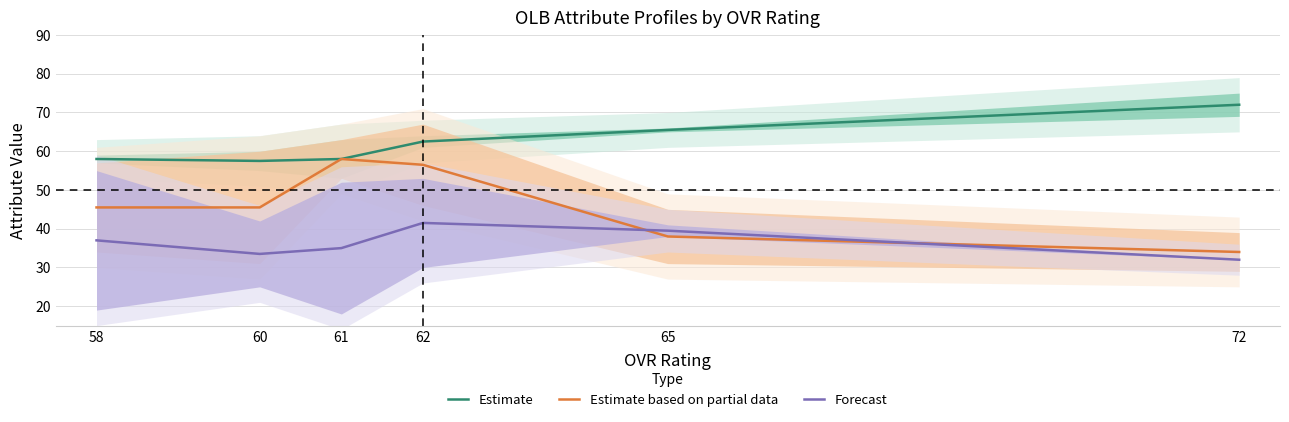

Reading left to right, transcribe all the data shown in this chart.

Estimate: 72=72.0	65=65.5	62=62.5	61=58.0	60=57.5	58=58.0
Estimate based on partial data: 72=34.0	65=38.0	62=56.5	61=58.0	60=45.5	58=45.5
Forecast: 72=32.0	65=39.5	62=41.5	61=35.0	60=33.5	58=37.0